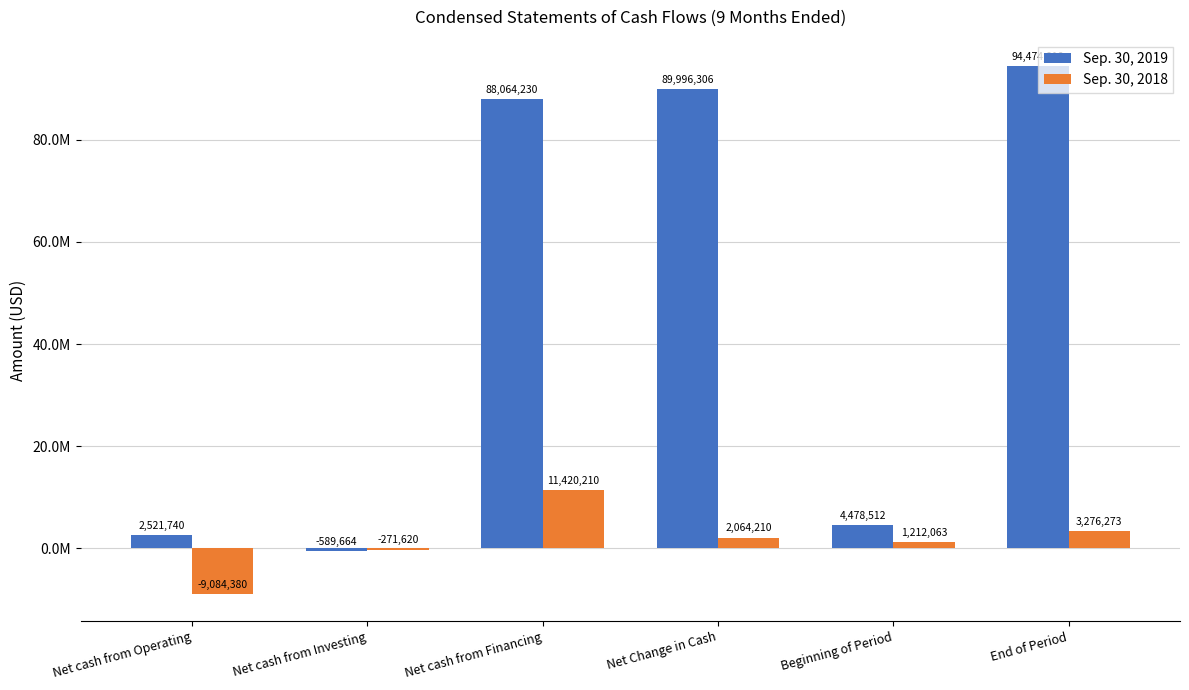

Reading left to right, extract all data points from this chart.

Sep. 30, 2019: 2521740	-589664	88064230	89996306	4478512	94474818
Sep. 30, 2018: -9084380	-271620	11420210	2064210	1212063	3276273